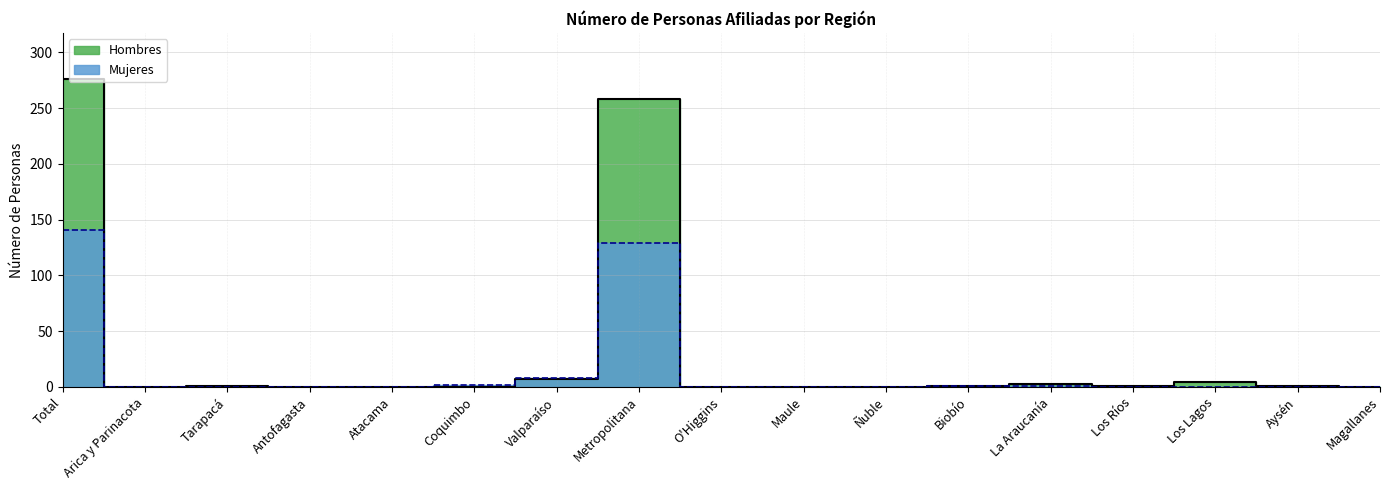

What is the label of the 10th point from the right?

Metropolitana